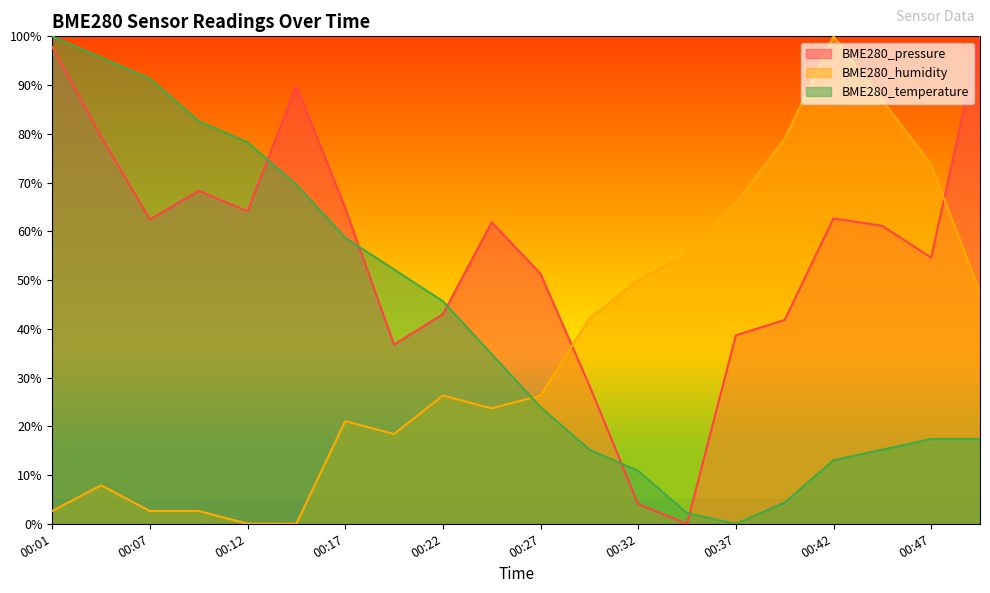

Rank the categories by BME280_temperature value from highest to lowest.

00:01, 00:04, 00:07, 00:09, 00:12, 00:14, 00:17, 00:19, 00:22, 00:24, 00:27, 00:47, 00:49, 00:29, 00:44, 00:42, 00:32, 00:39, 00:34, 00:37